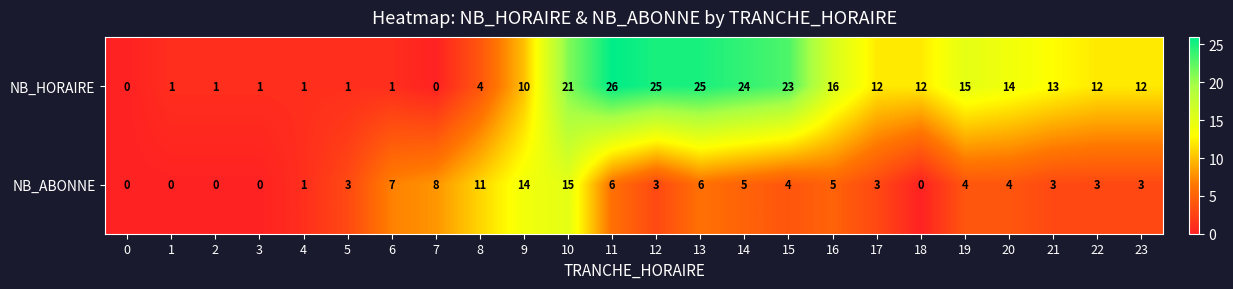

Which series has the largest total across all categories?

NB_HORAIRE